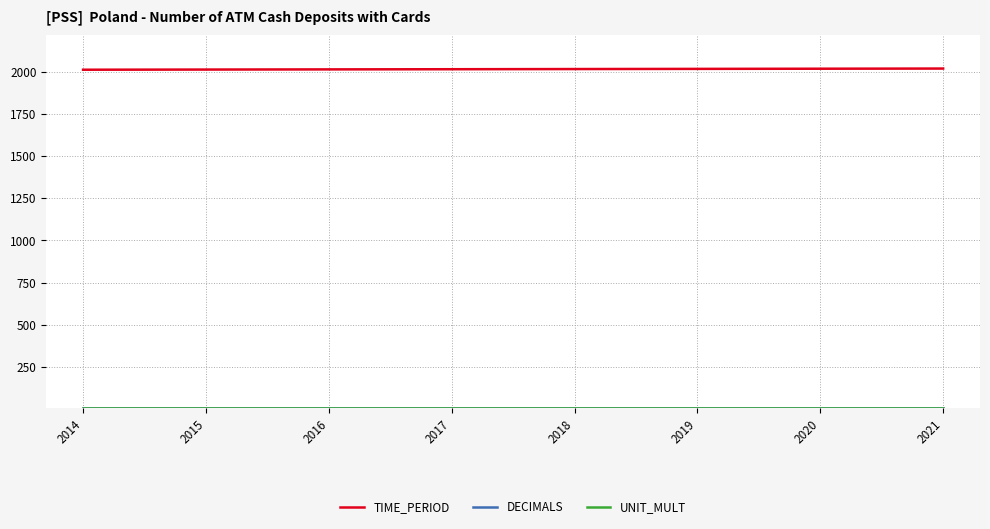

Which series has the largest total across all categories?

TIME_PERIOD